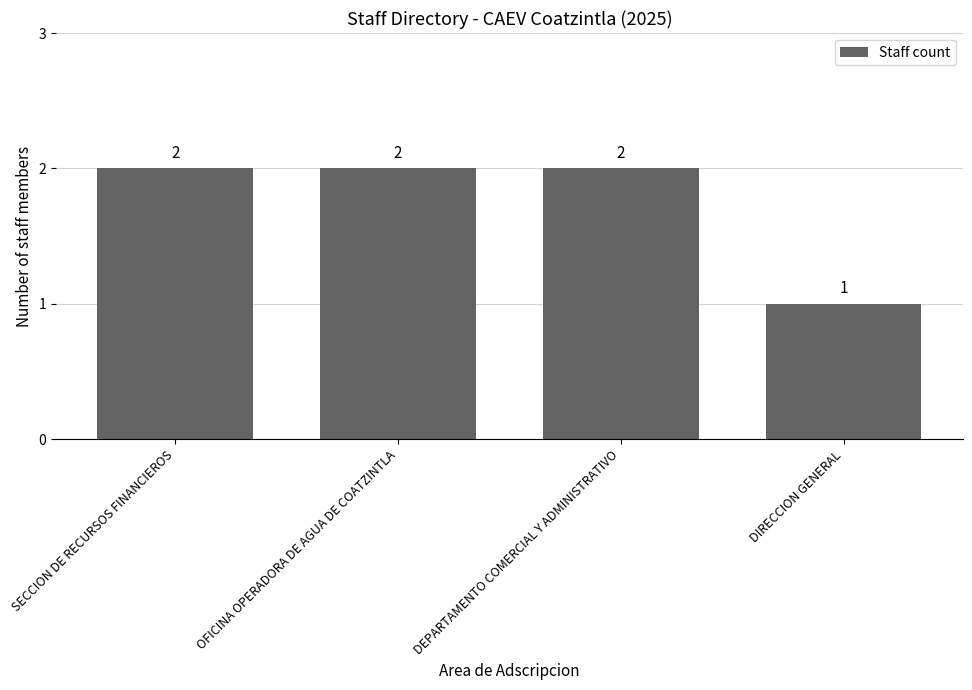

Reading right to left, transcribe all the data shown in this chart.

1	2	2	2